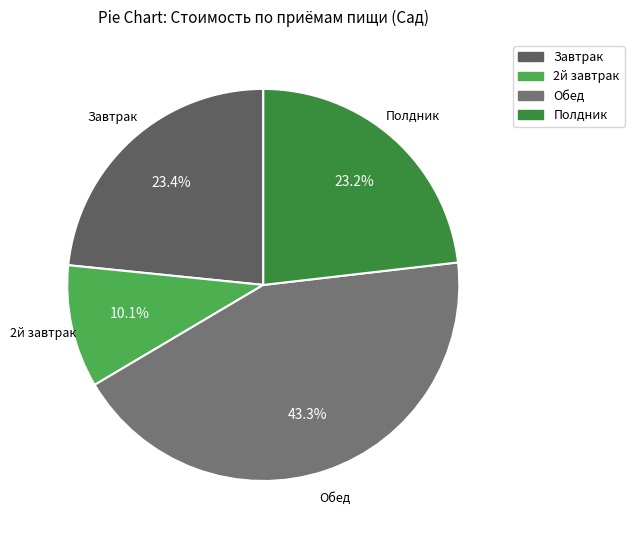

To the nearest percent, what is the difference between the largest and smallest slice percentages?

33%